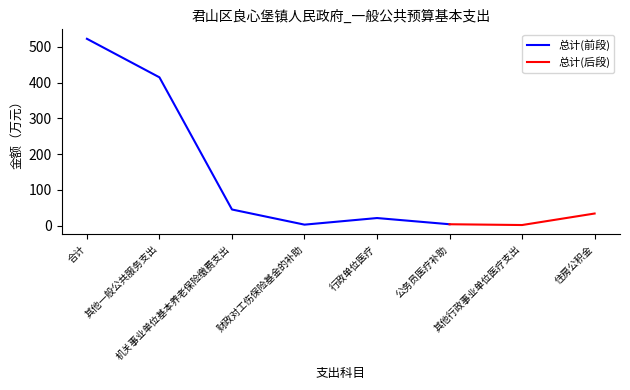

What is the change in value from 财政对工伤保险基金的补助 to 其他行政事业单位医疗支出?

-1.1